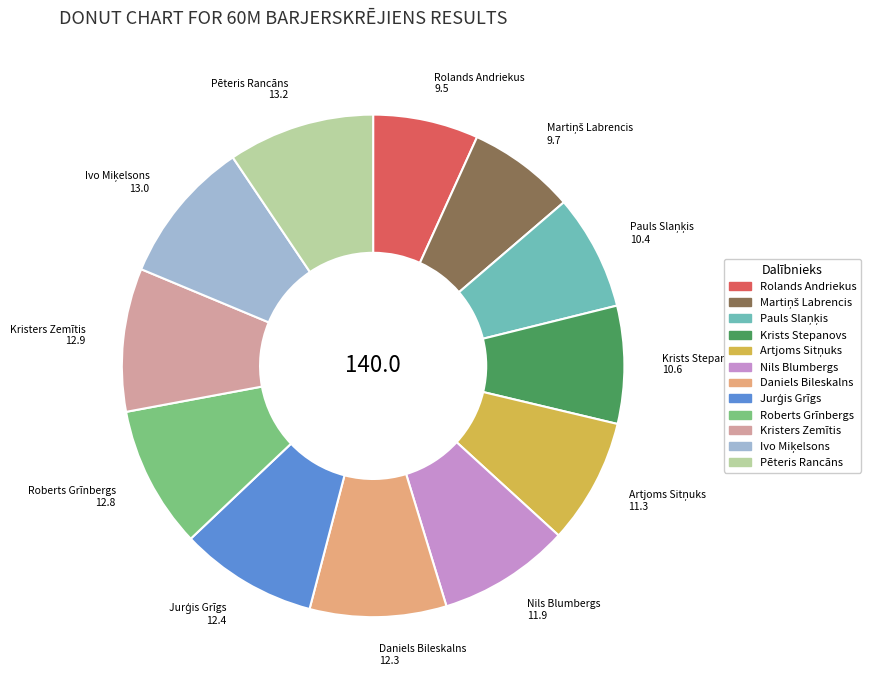

What is the ratio of the value at Rolands Andriekus to the value at Krists Stepanovs?

0.9